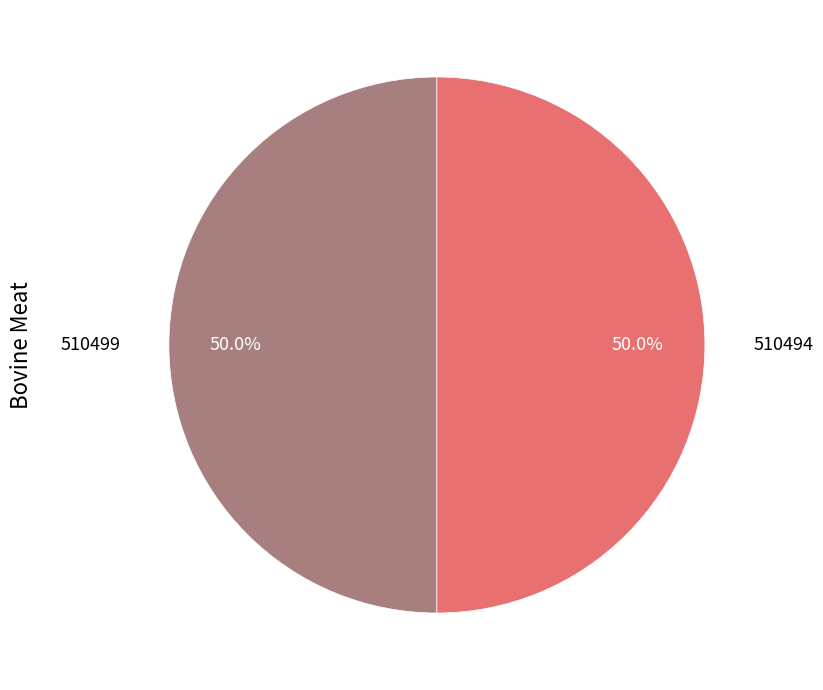

To the nearest percent, what portion does 510494 represent?

50%